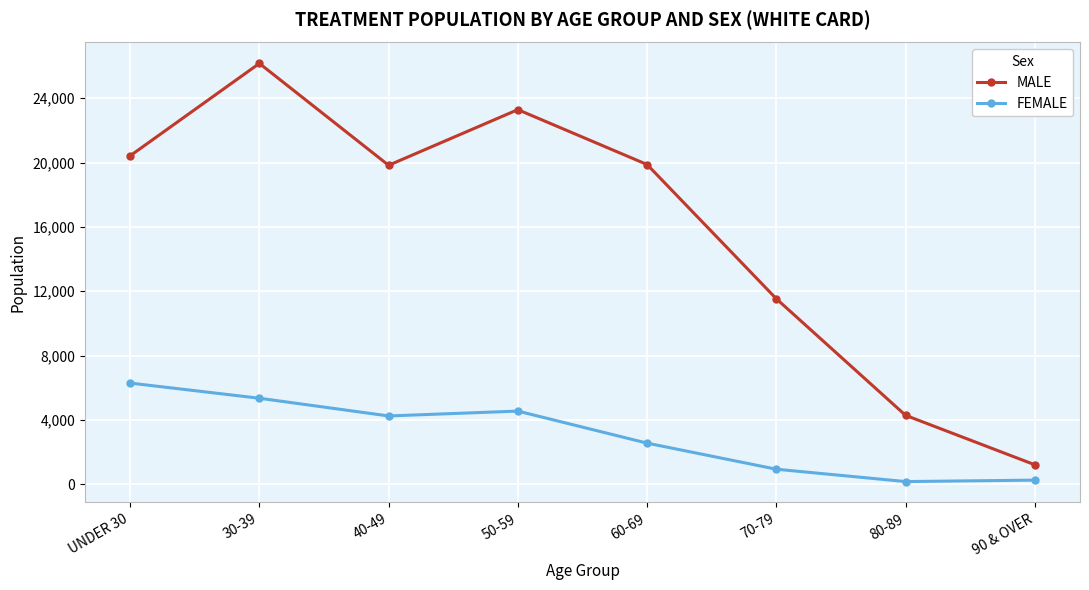

What is the minimum value shown in the chart?

171